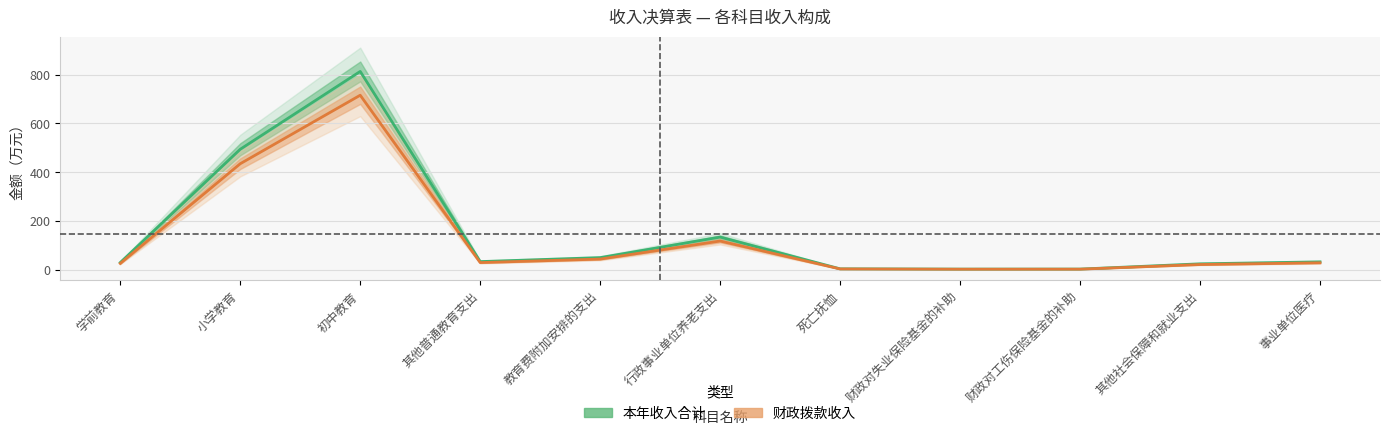

True or false: 财政拨款收入 has more than 0 points higher than both neighbors.

True